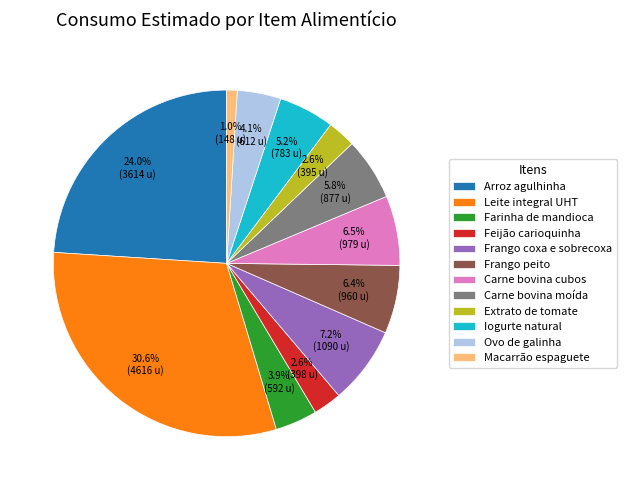

To the nearest percent, what portion does Carne bovina moída represent?

6%